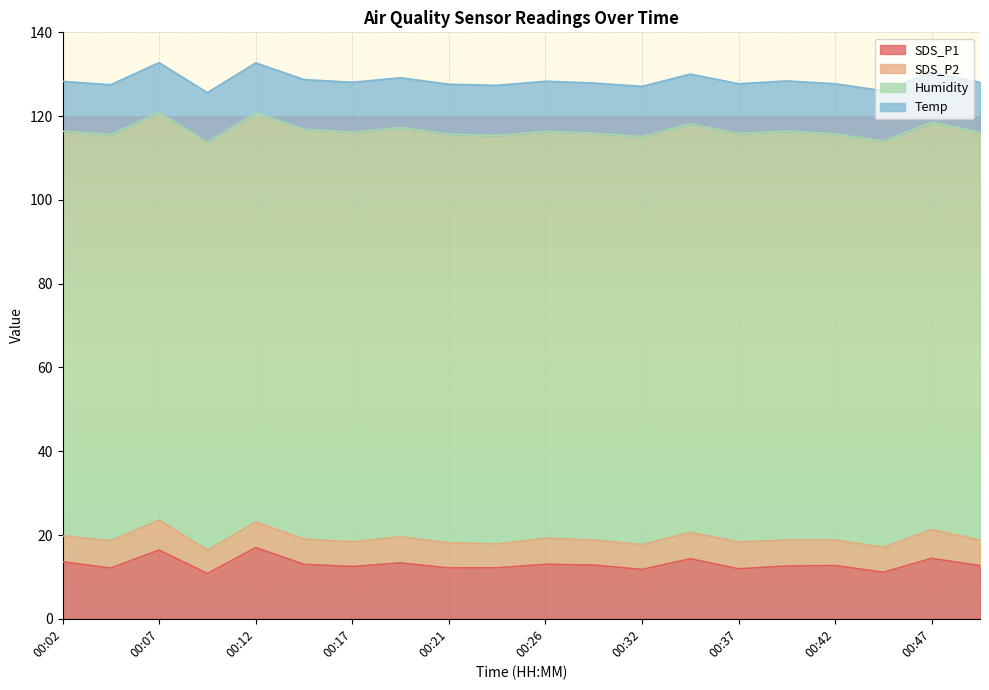

What is the total value across all series at 00:19?

129.2